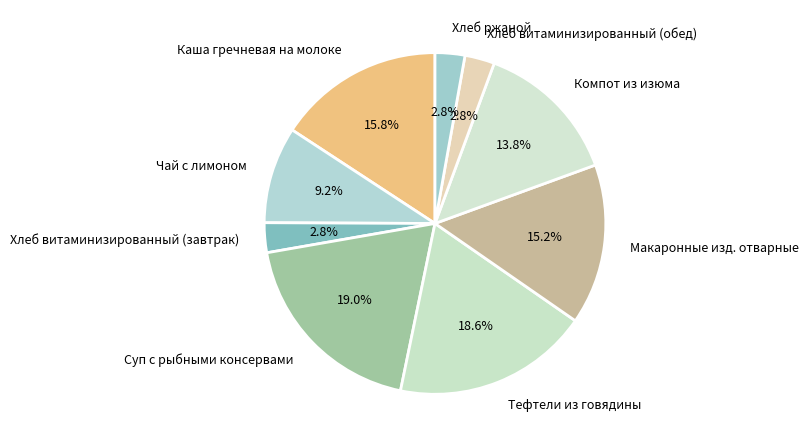

Is the sum of Хлеб витаминизированный (завтрак) and Чай с лимоном greater than half?

No